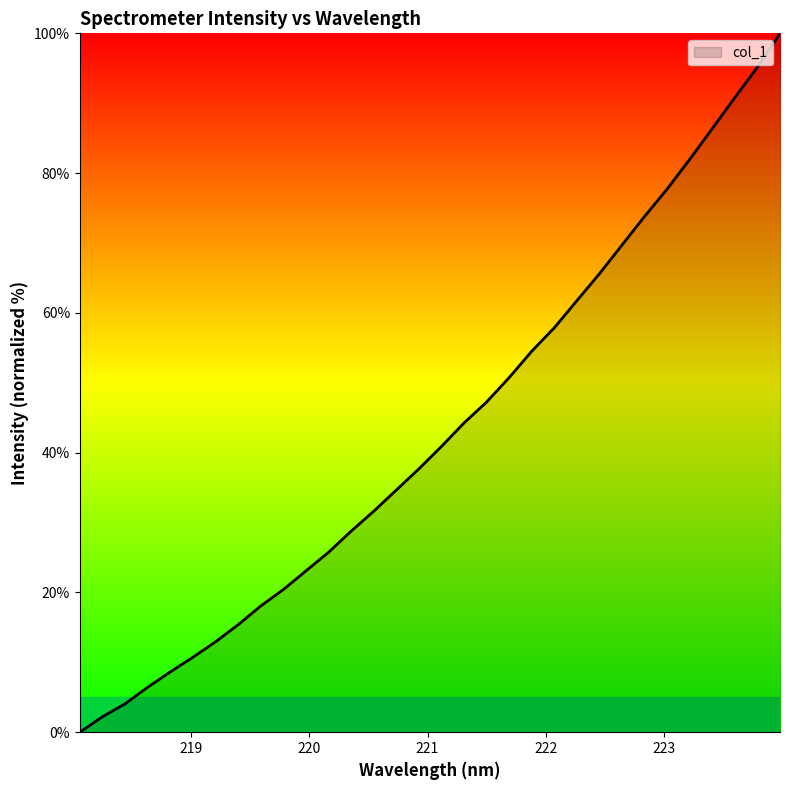

What is the greatest value displayed?

100.0